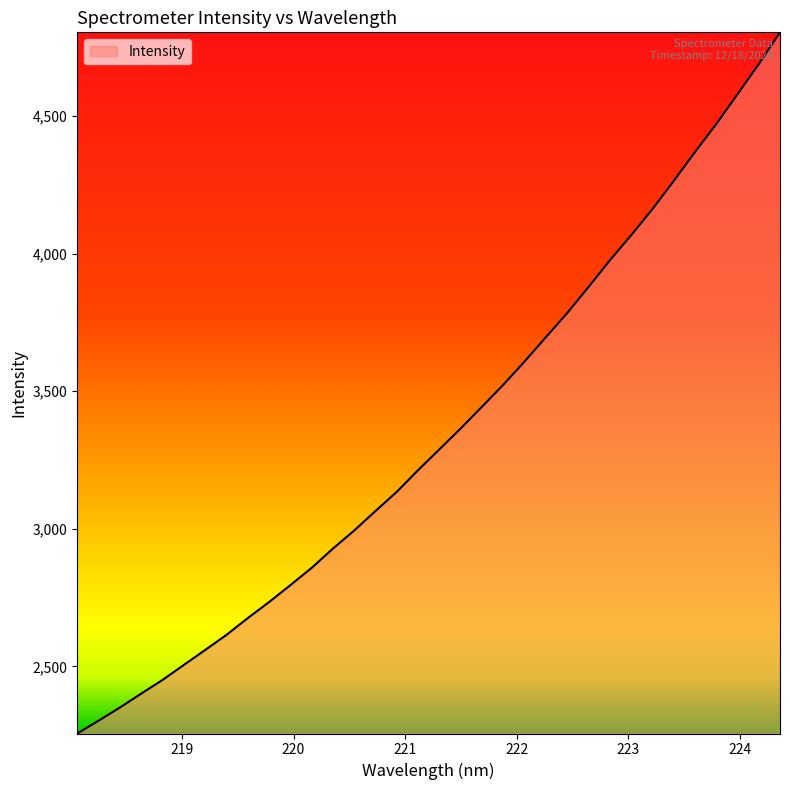

What is the greatest value displayed?

4803.6